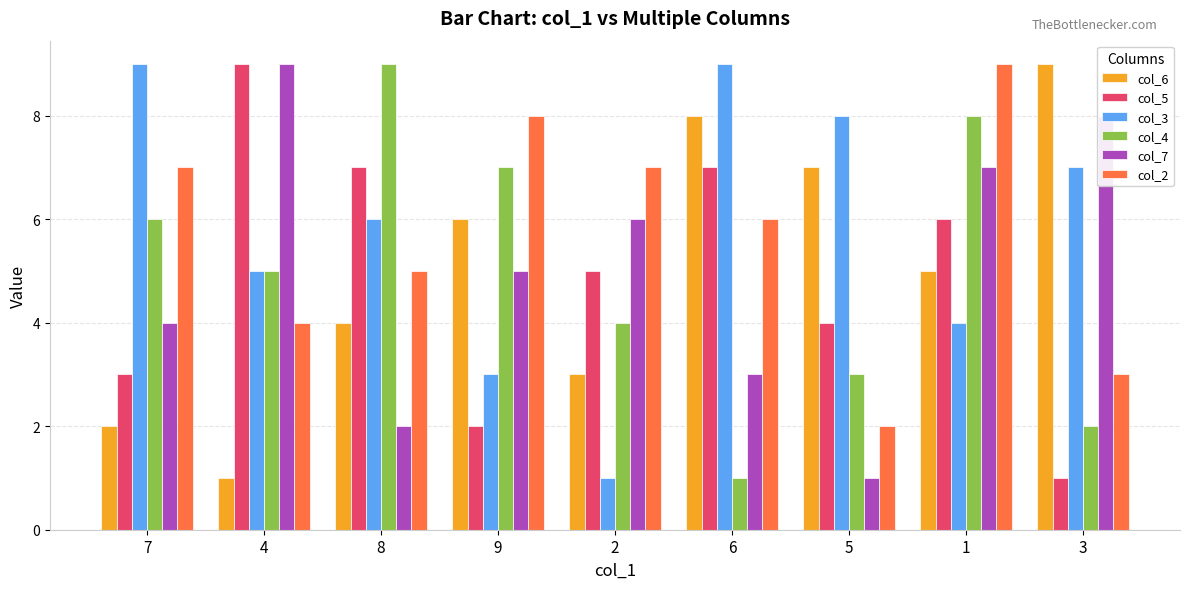

What is the total value across all series at 4?

33